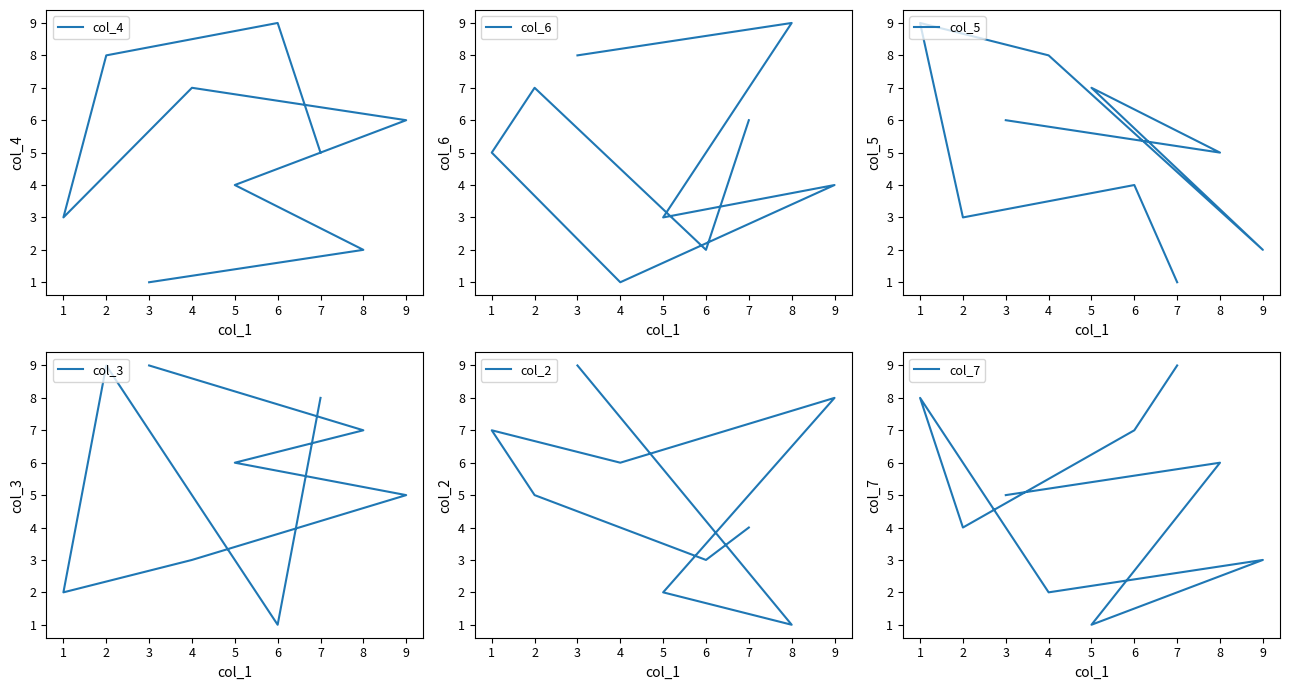

After their last crossing, which series has the higher values: col_2 or col_7?

col_7